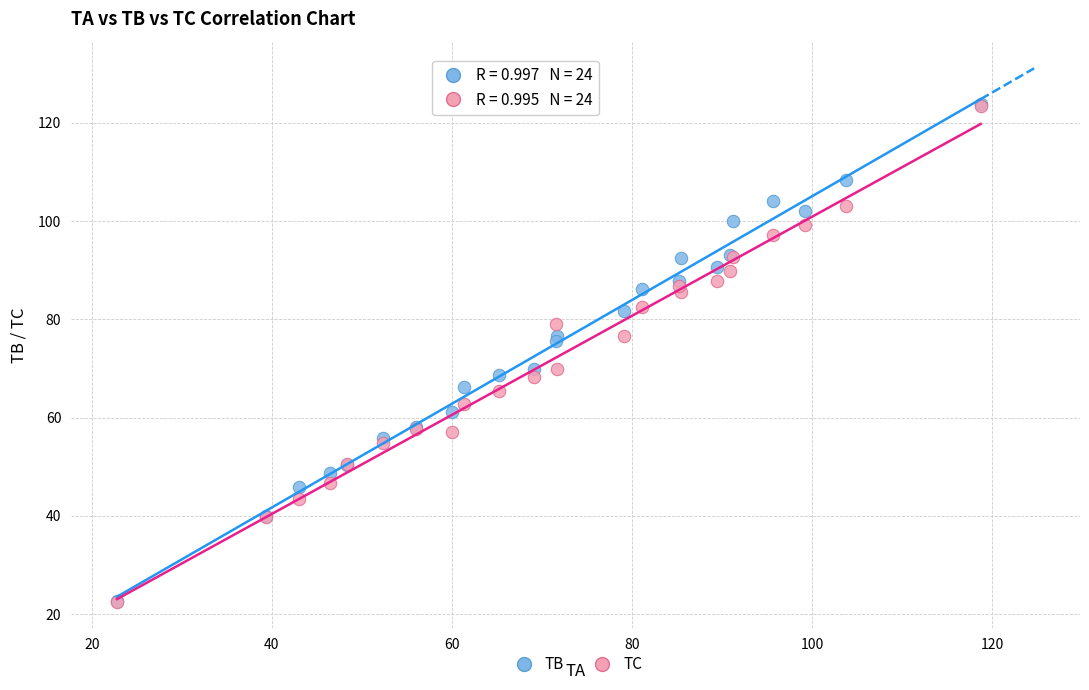

Which series has the largest Y range (max minus min)?

TB